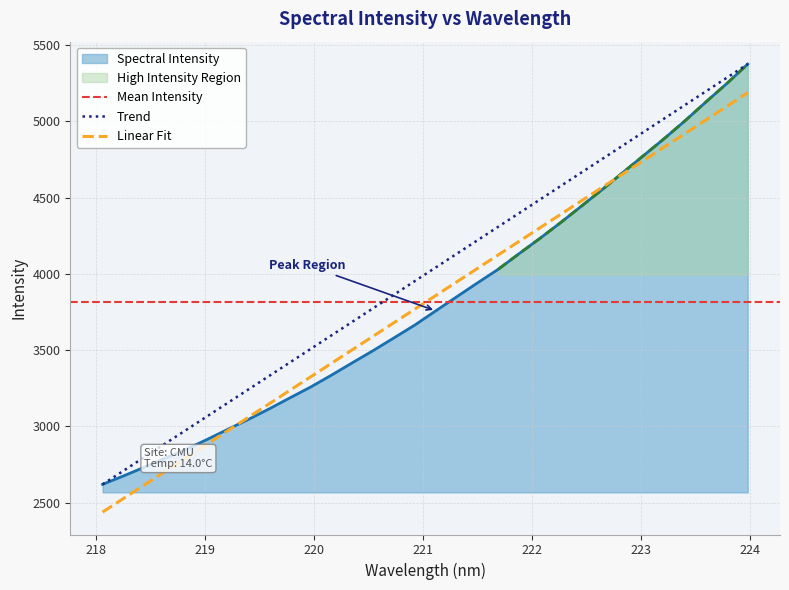

List the labels in order of value, smallest first.

218.0596, 218.2508, 218.442, 218.6332, 218.8244, 219.0156, 219.2067, 219.3979, 219.589, 219.7801, 219.9712, 220.1623, 220.3533, 220.5444, 220.7354, 220.9264, 221.1174, 221.3083, 221.4993, 221.6902, 221.8812, 222.0721, 222.263, 222.4538, 222.6447, 222.8355, 223.0264, 223.2172, 223.408, 223.5987, 223.7895, 223.9802